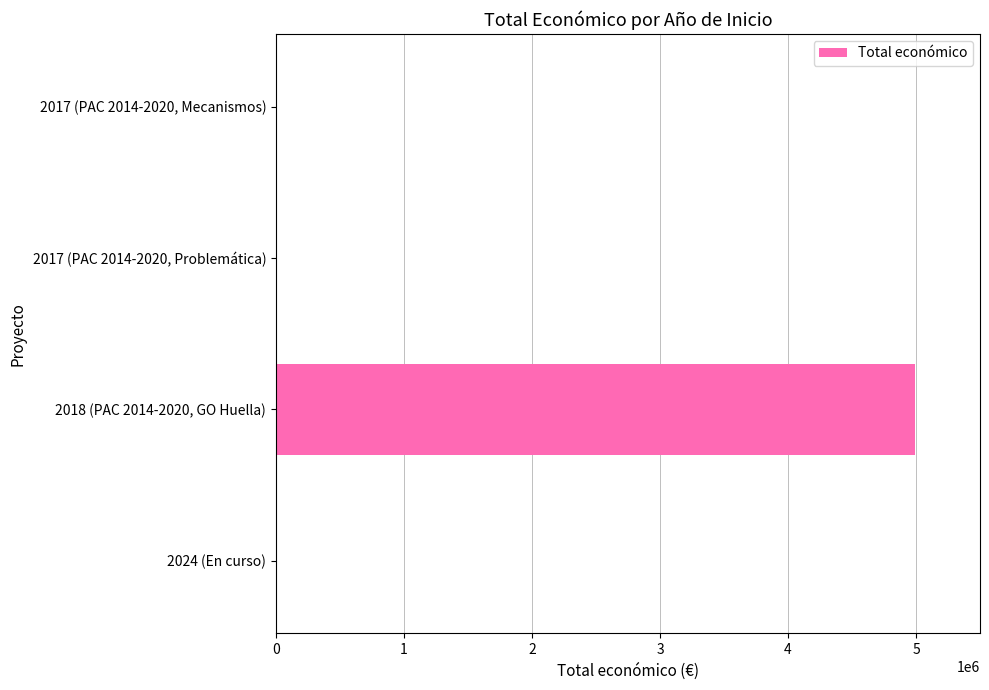

The value at 2018 (PAC 2014-2020, GO Huella) is 1052481. True or false?

False